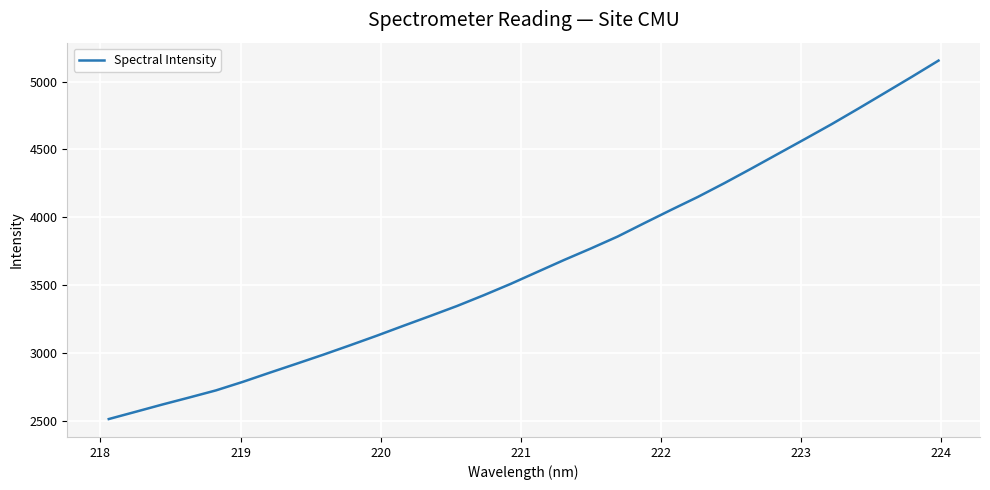

What is the minimum value shown in the chart?

2517.0